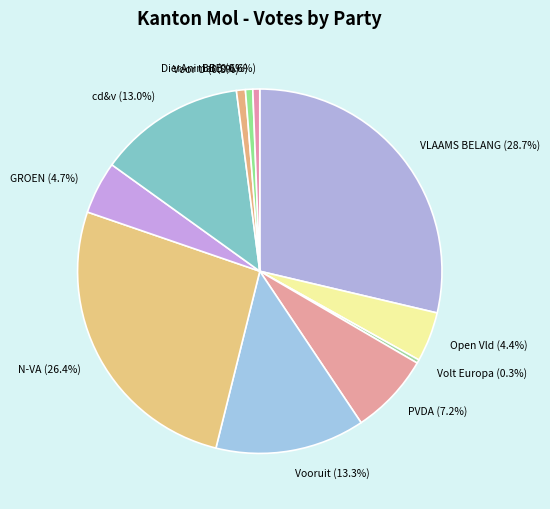

Approximately how many times larger is the value at PVDA compared to N-VA?

0.3